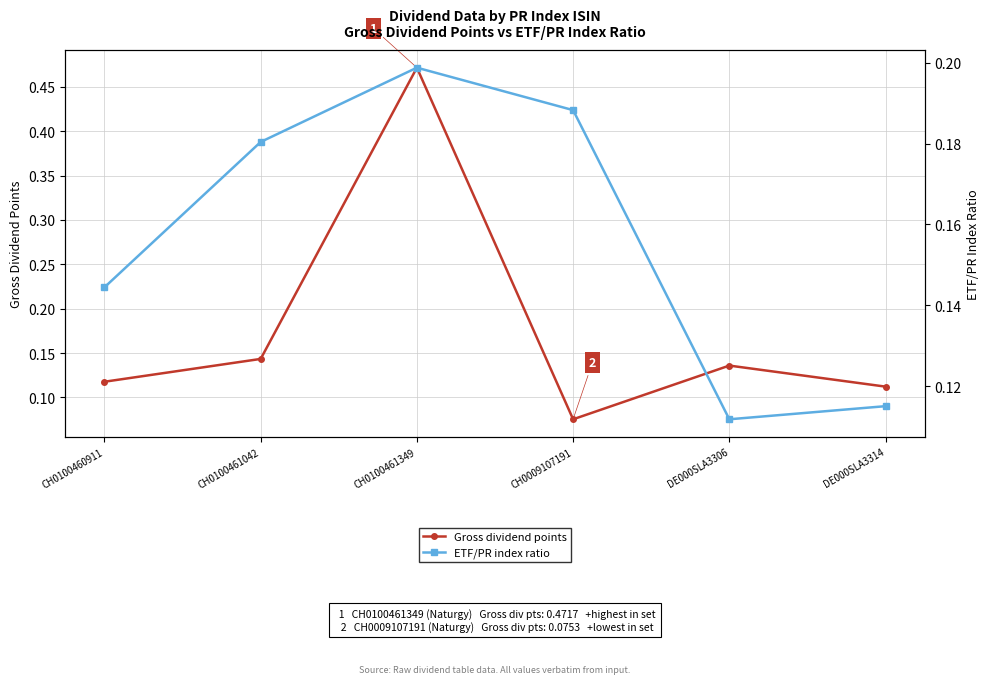

How many times do Gross dividend points and ETF/PR index ratio cross each other?

4